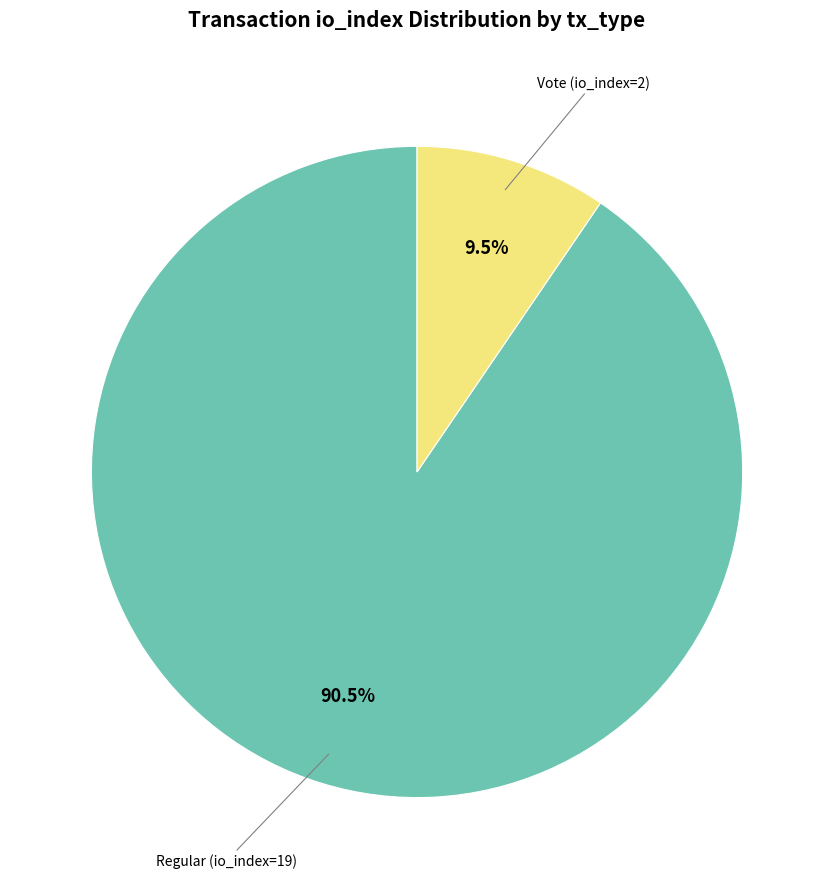

Which slice represents more than half of the pie?

Regular (io_index=19)